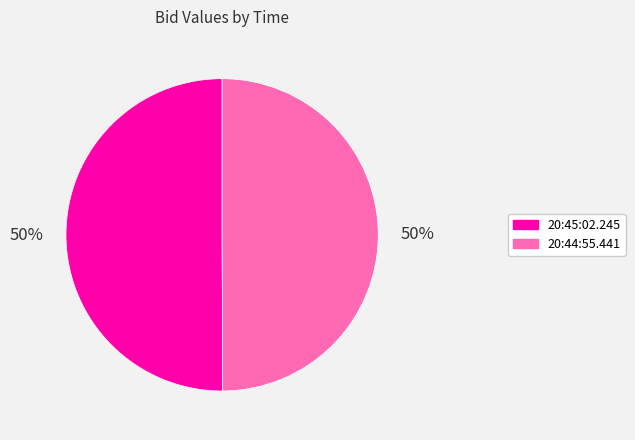

True or false: 20:45:02.245 accounts for 58% of the total.

False